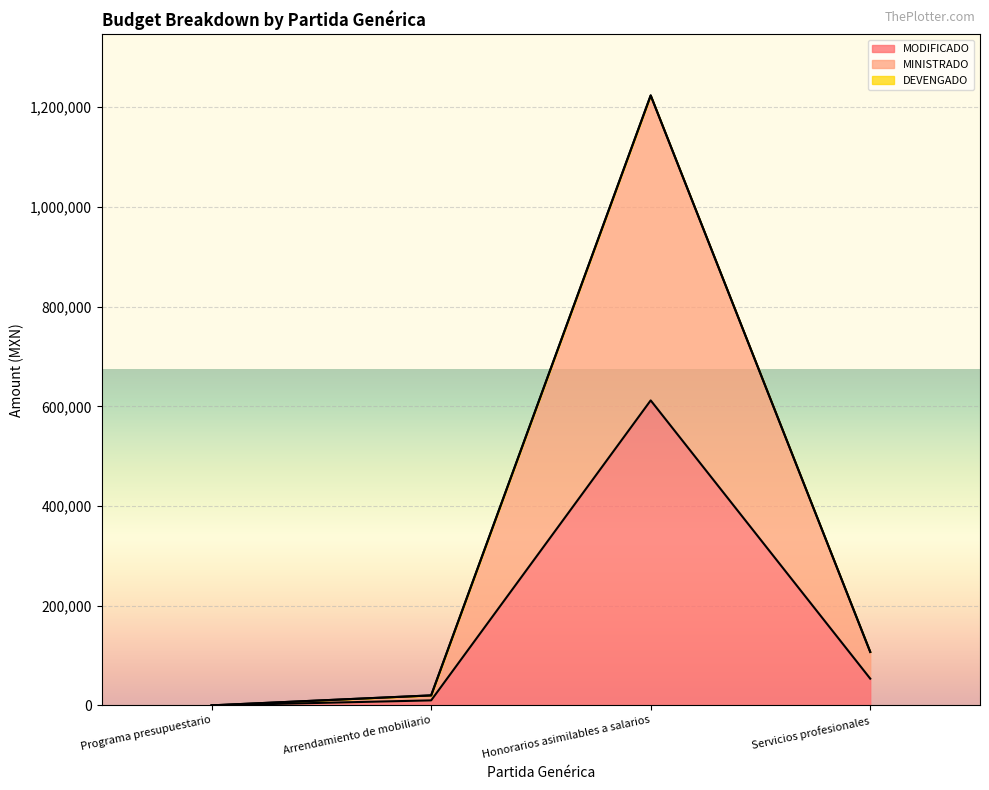

What is the difference between the maximum and second lowest values in the MODIFICADO series?

601835